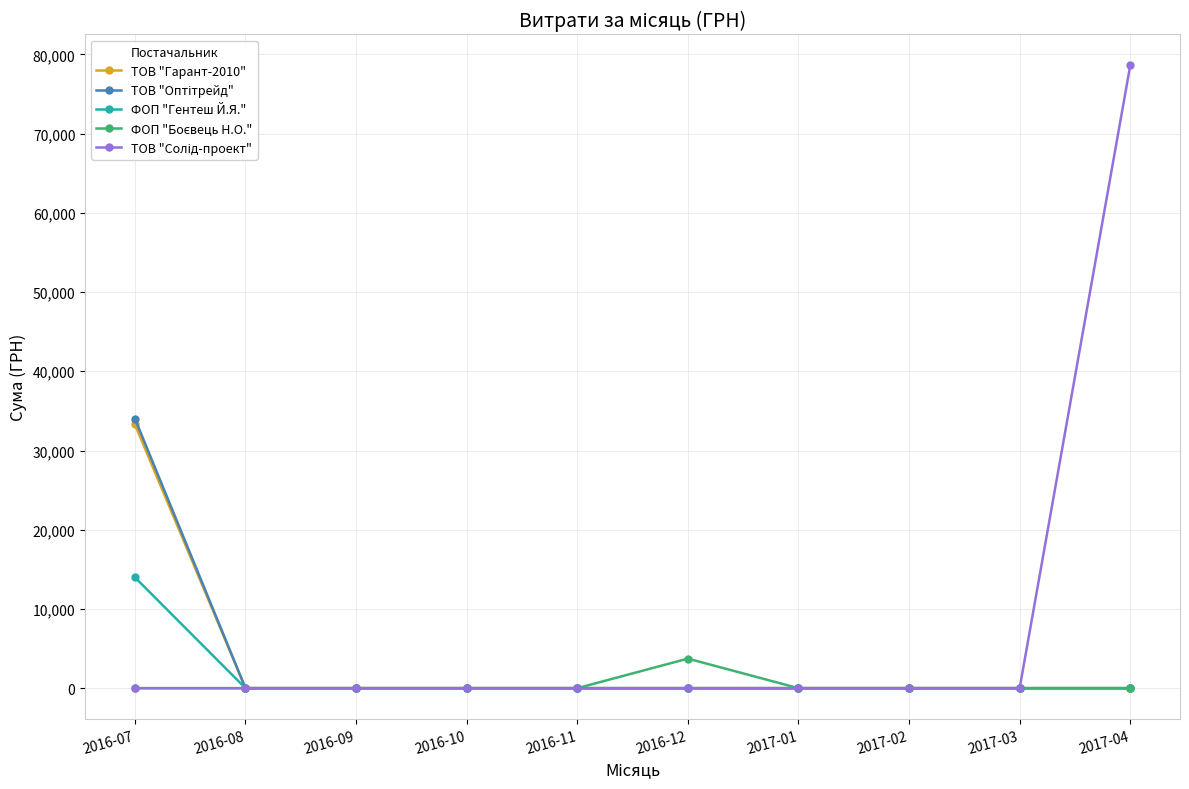

The value of ТОВ "Гарант-2010" at 2016-12 is 19120. True or false?

False